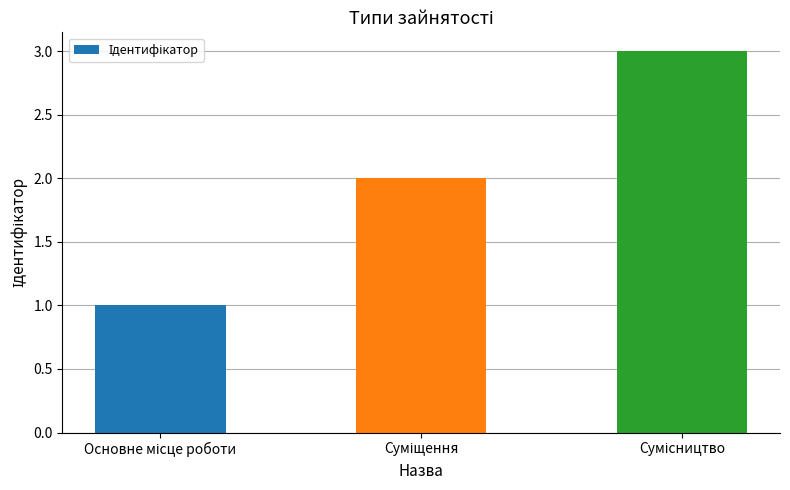

Reading left to right, extract all data points from this chart.

1	2	3